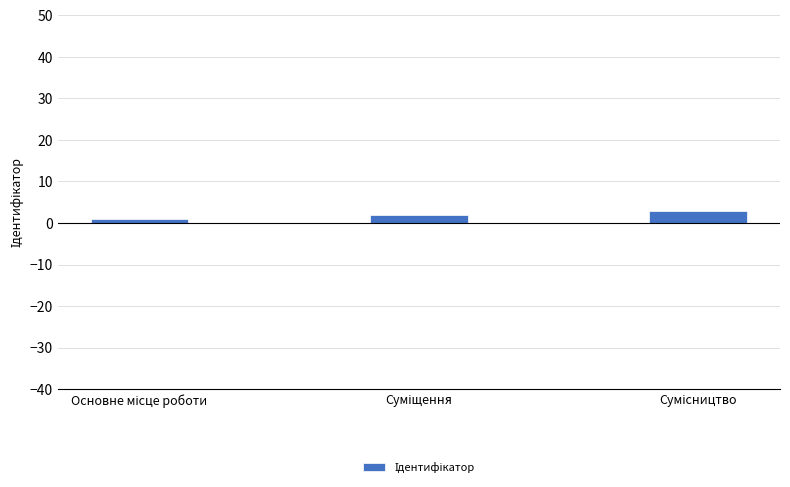

What is the greatest value displayed?

3